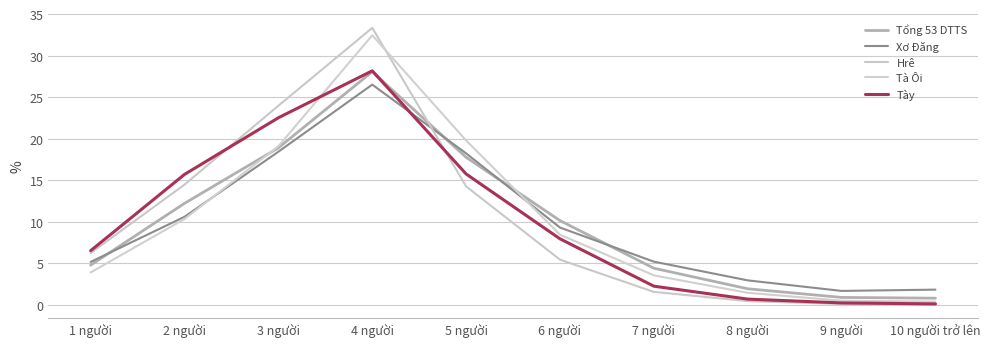

How many lines are shown in the chart?

5